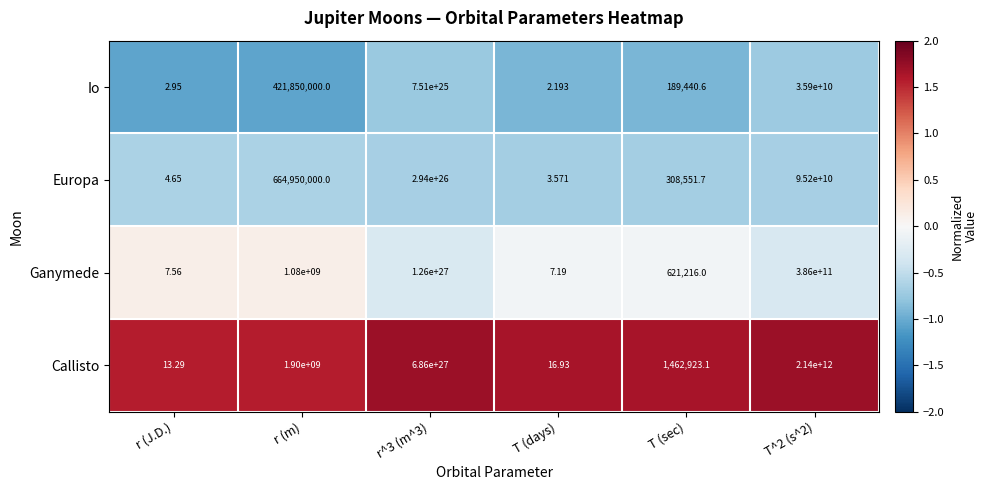

How many distinct data groups are displayed?

4